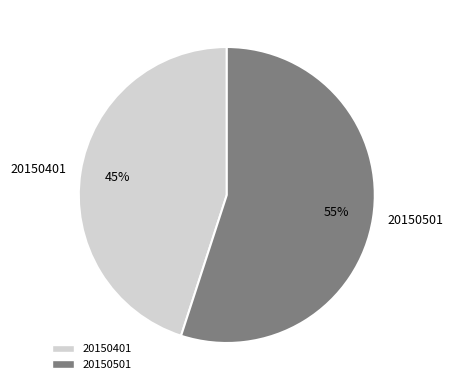

To the nearest percent, what portion does 20150501 represent?

55%